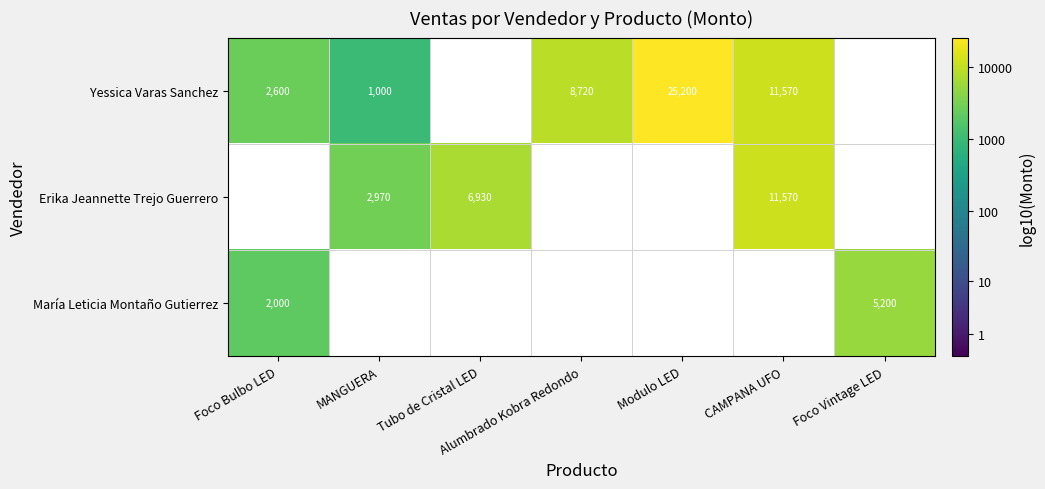

How many values in the Yessica Varas Sanchez series exceed 3?

5